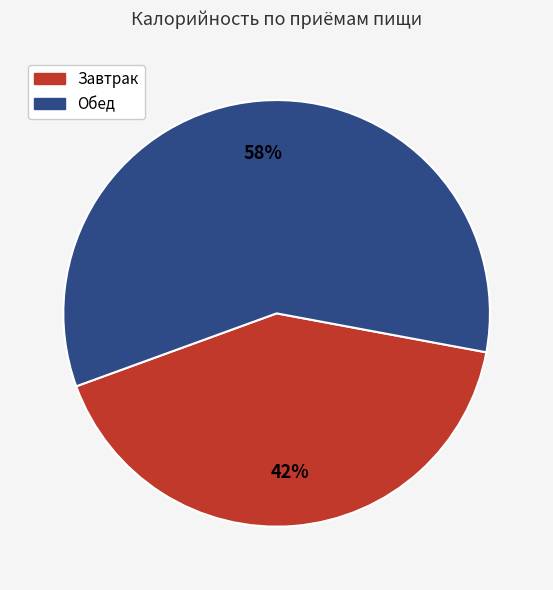

Count the number of slices in the pie.

2